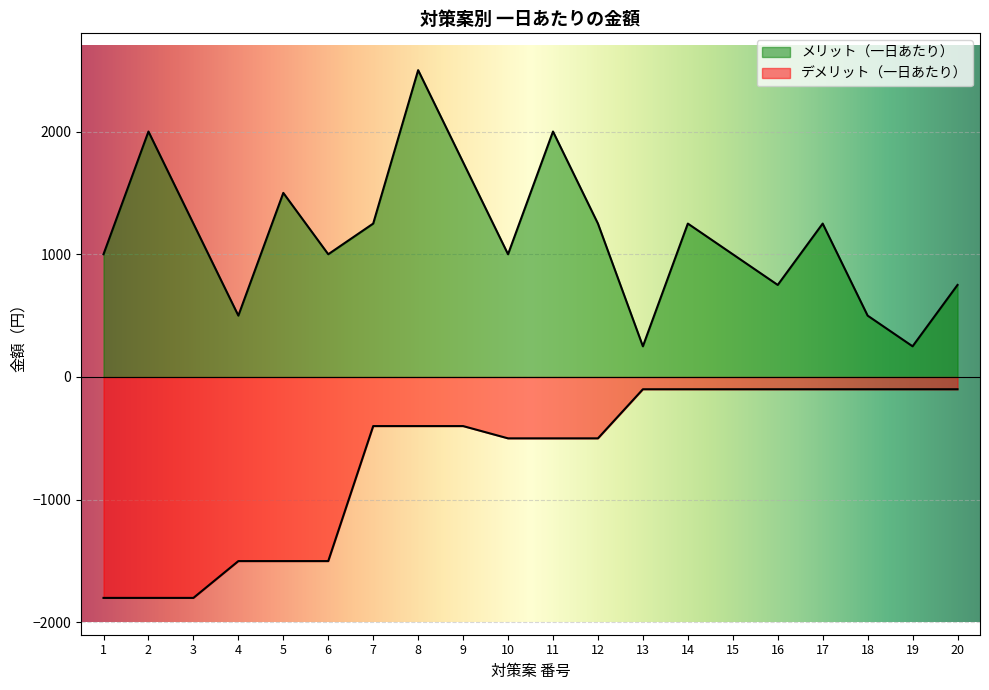

What is the highest value of the メリット（一日あたり） series?

2500